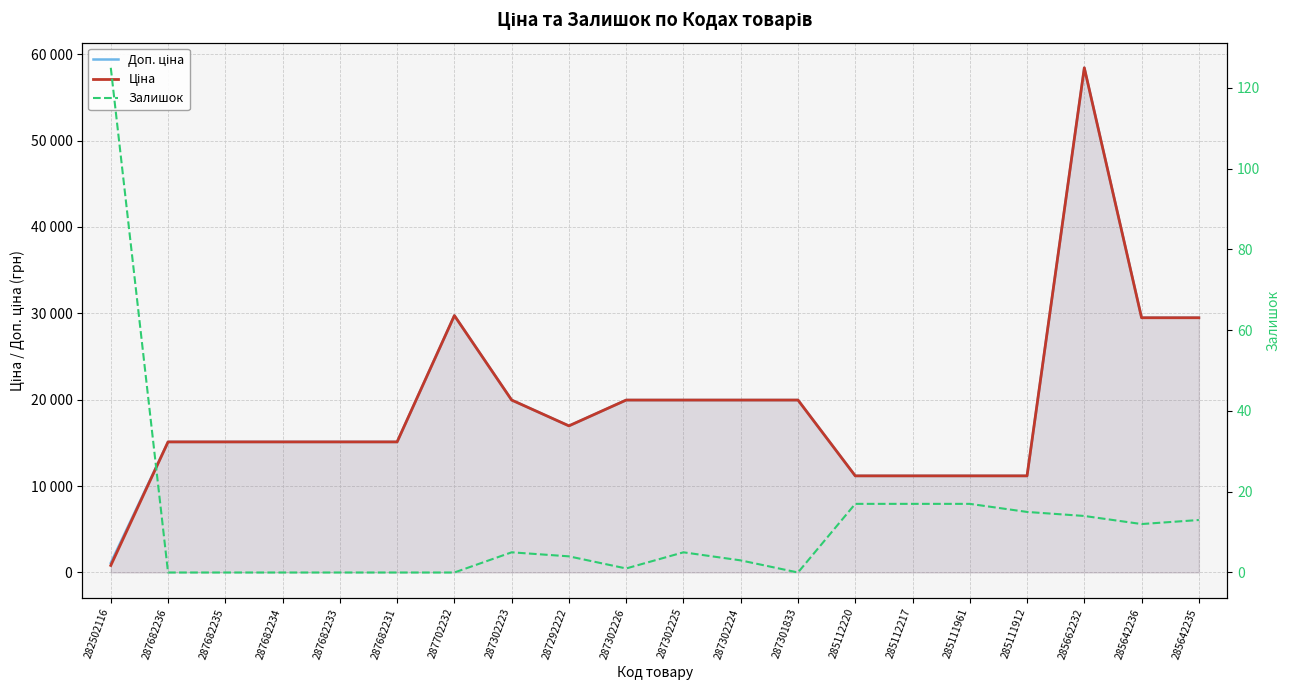

Count the number of data series in this chart.

3